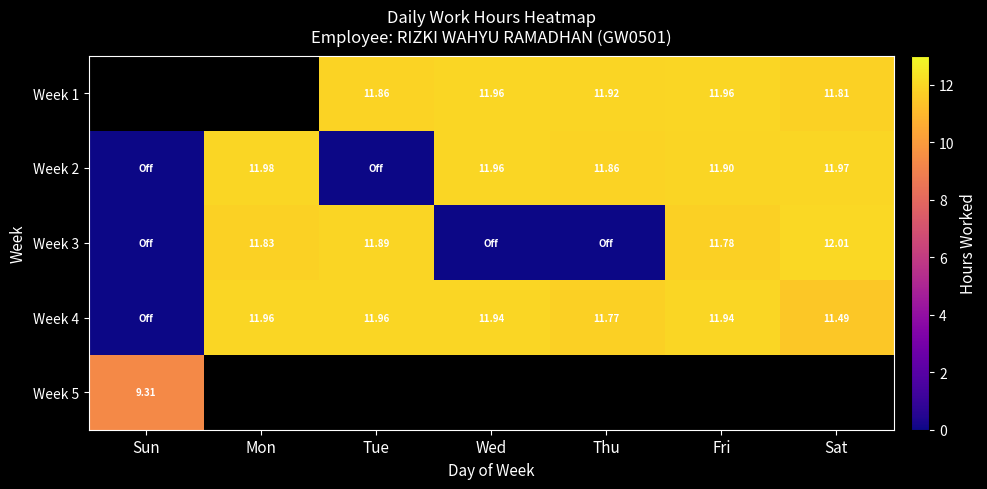

How many distinct data groups are displayed?

5